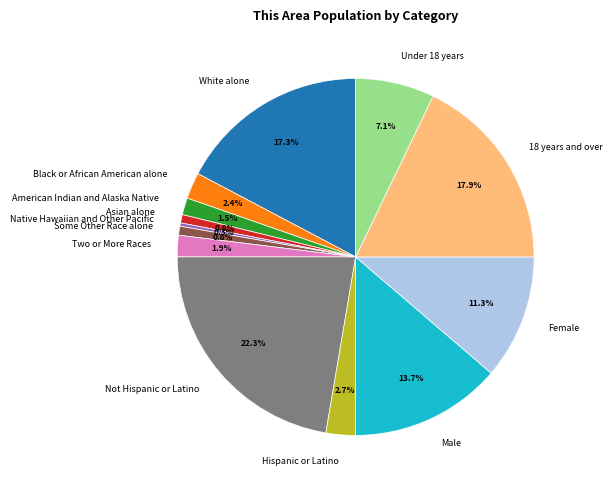

How many slices are in this pie chart?

13